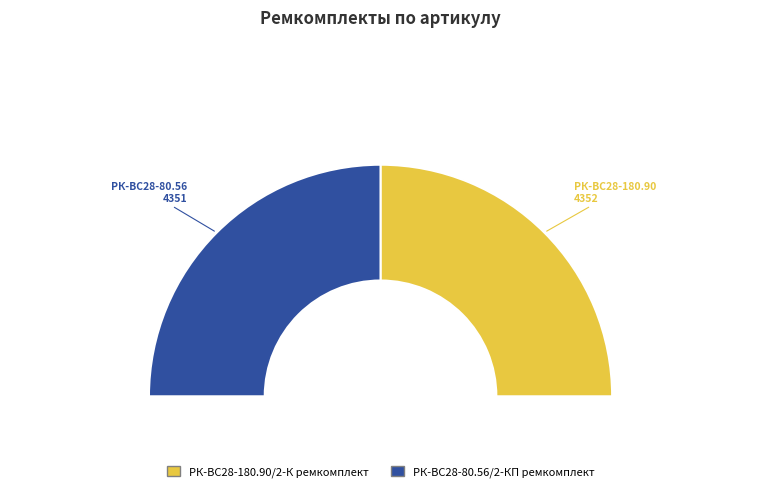

Rank the categories by value from lowest to highest.

РК-ВС28-80.56/2-КП ремкомплект, РК-ВС28-180.90/2-К ремкомплект